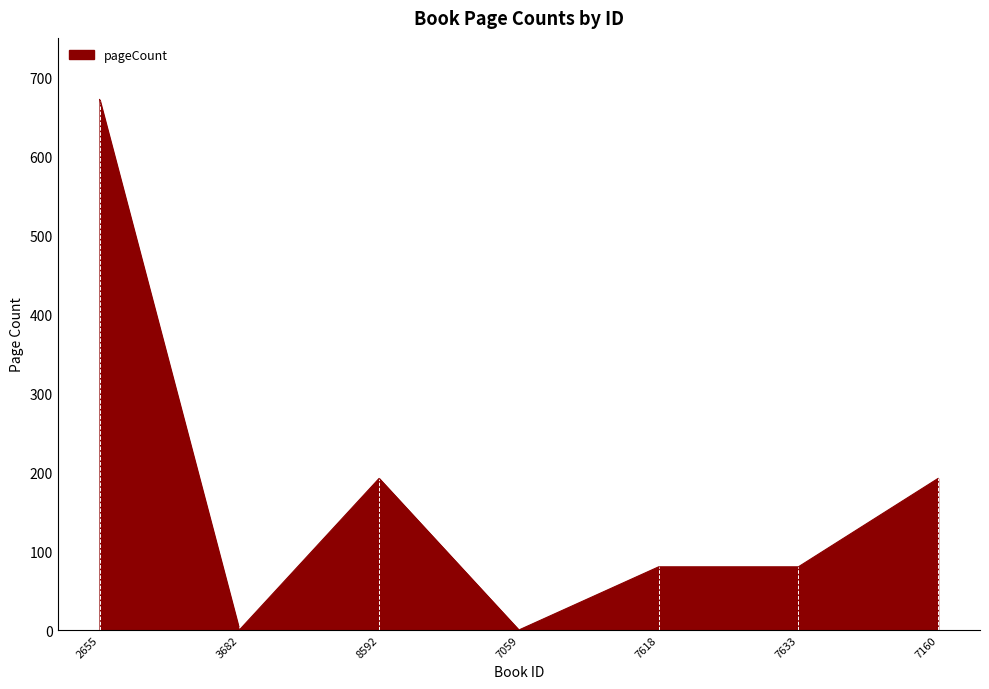

Where is the first local maximum?

8592